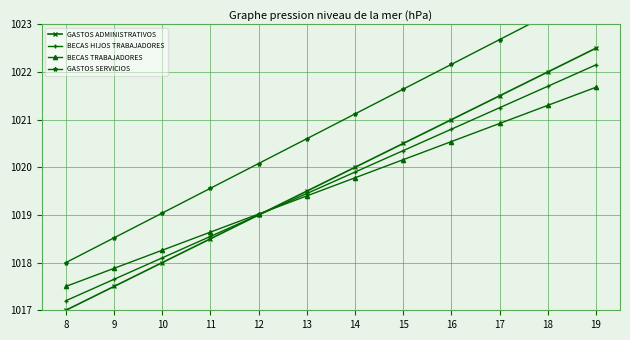

Where does the BECAS HIJOS TRABAJADORES series first go above 1019?

13